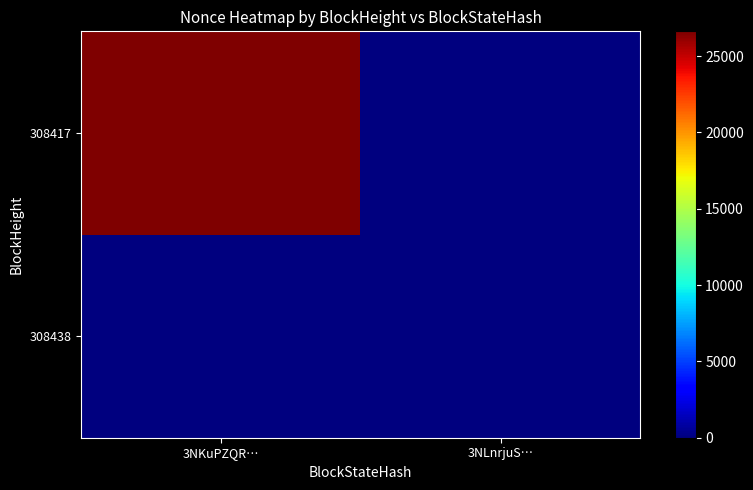

Reading right to left, transcribe all the data shown in this chart.

308438: 3NLnrjuS…=0	3NKuPZQR…=0
308417: 3NLnrjuS…=0	3NKuPZQR…=26616